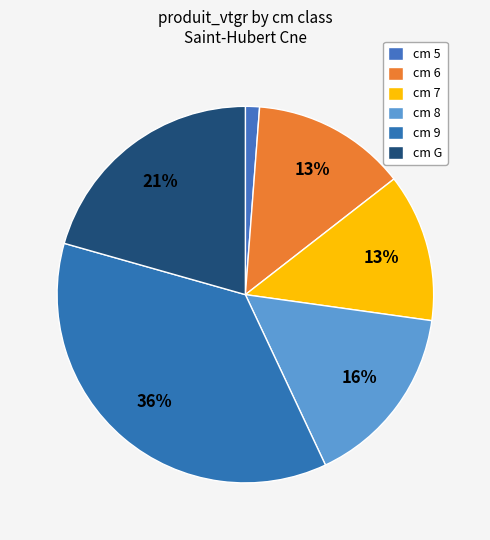

How many slices are in this pie chart?

6